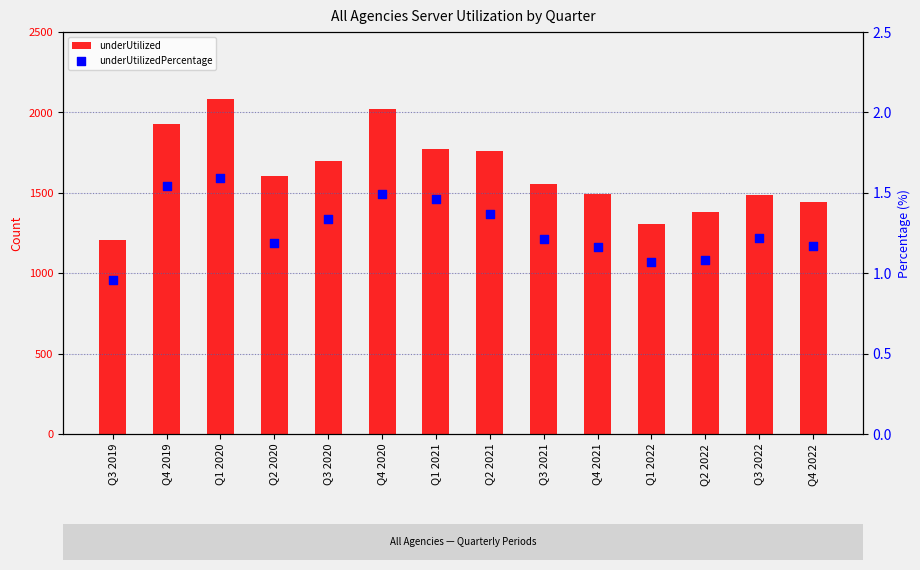

What are all the series names shown in the legend?

underUtilized, underUtilizedPercentage